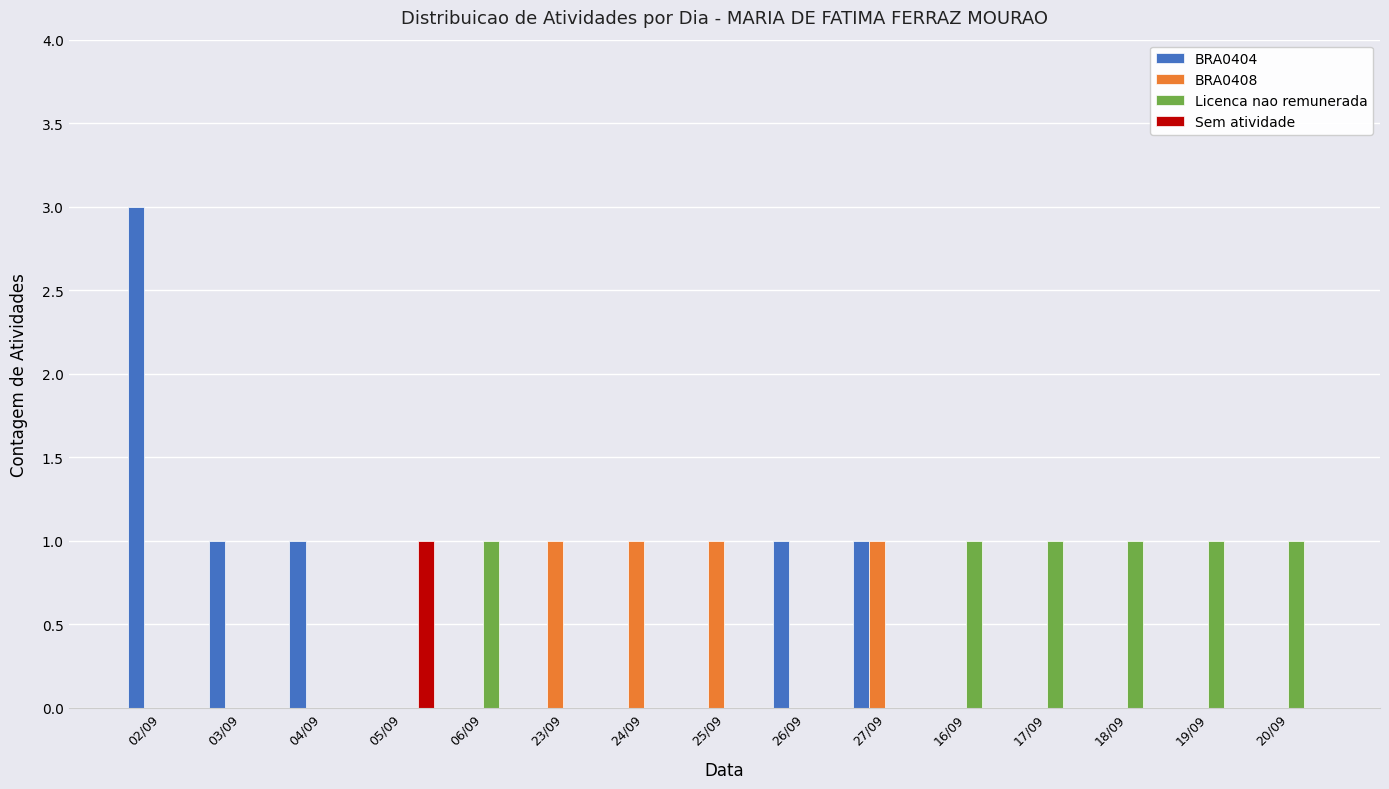

How many groups of bars are there?

15